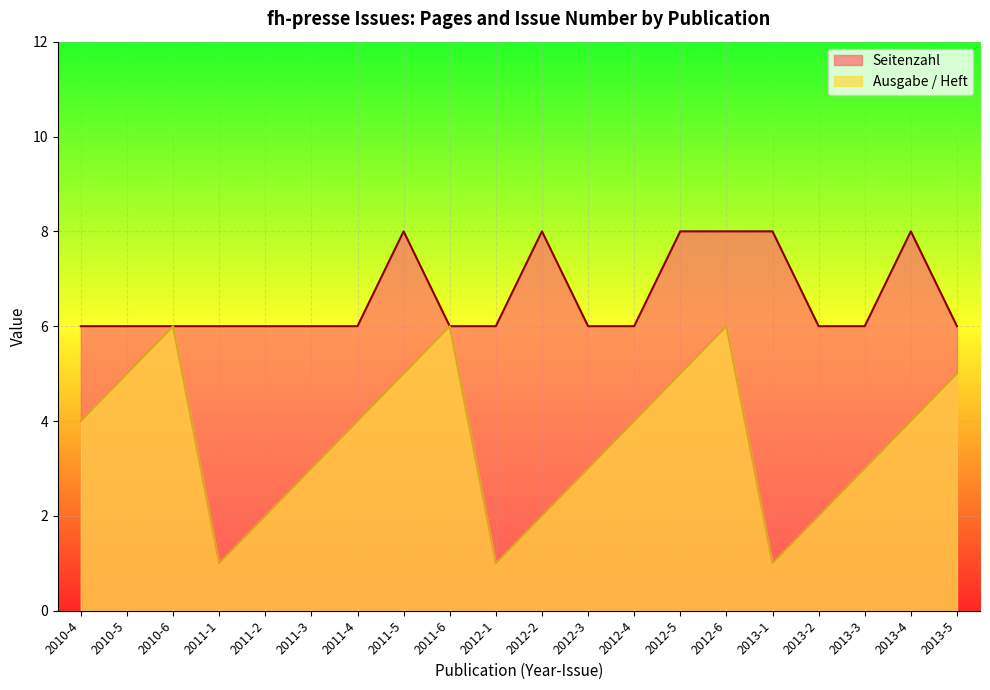

How many data points in Ausgabe / Heft are less than 4?

9